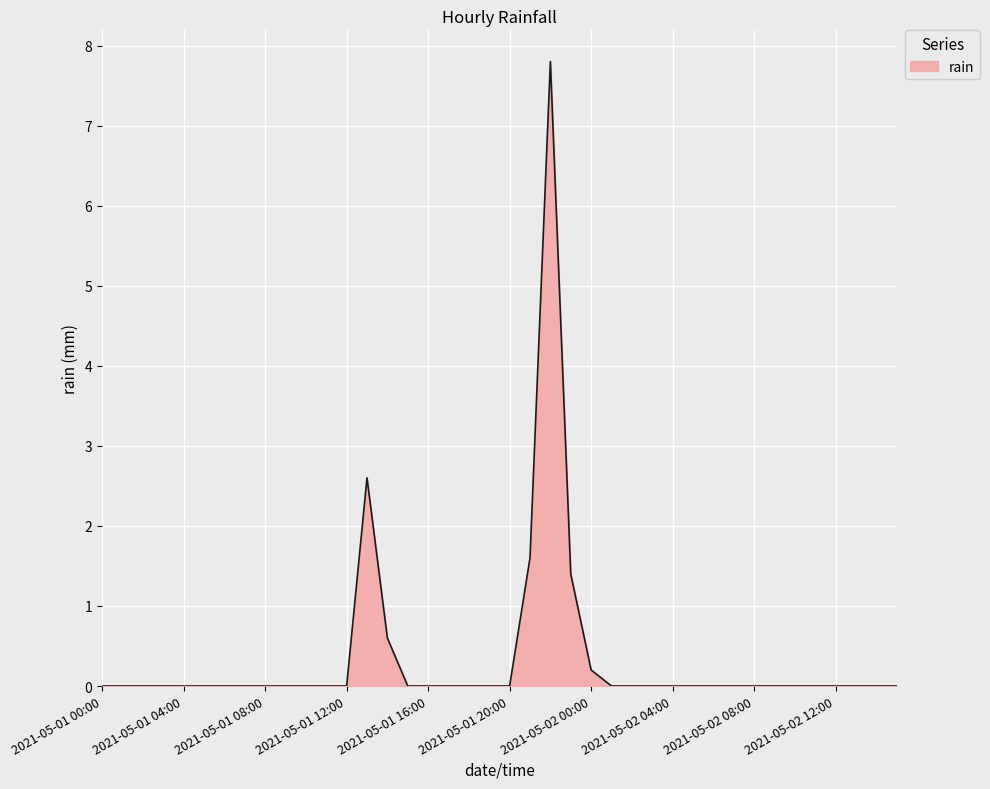

What is the greatest value displayed?

7.8